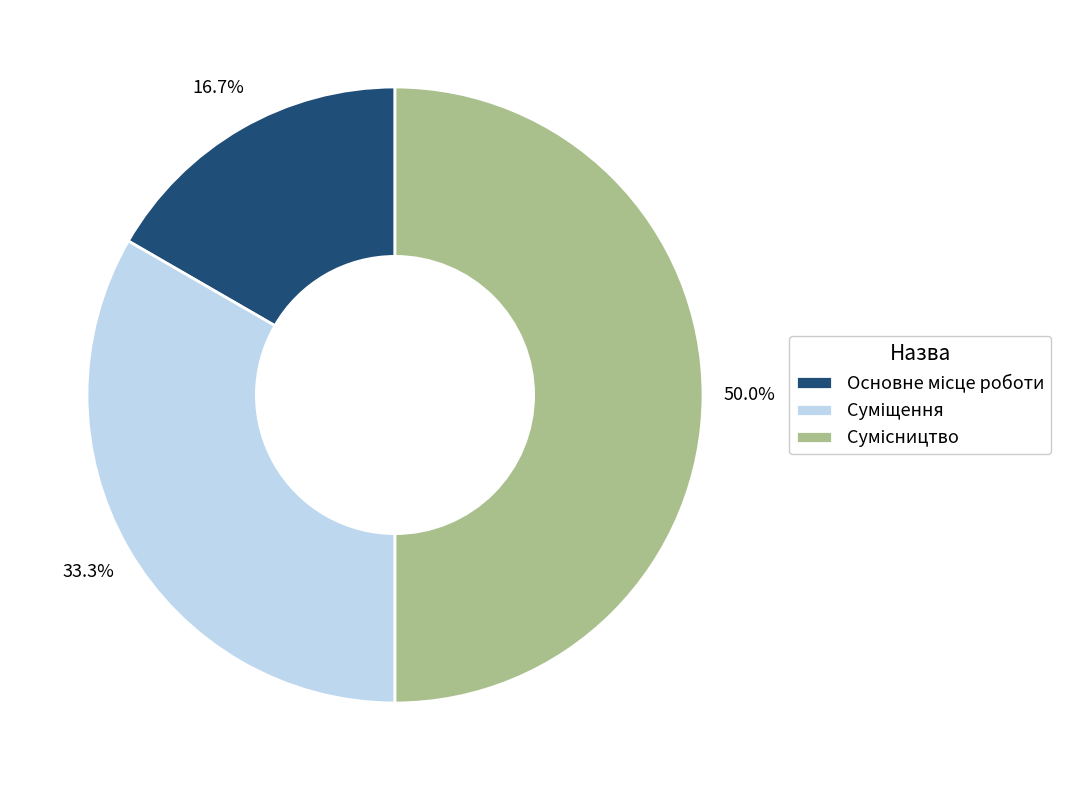

To the nearest percent, what is the average slice percentage?

33%